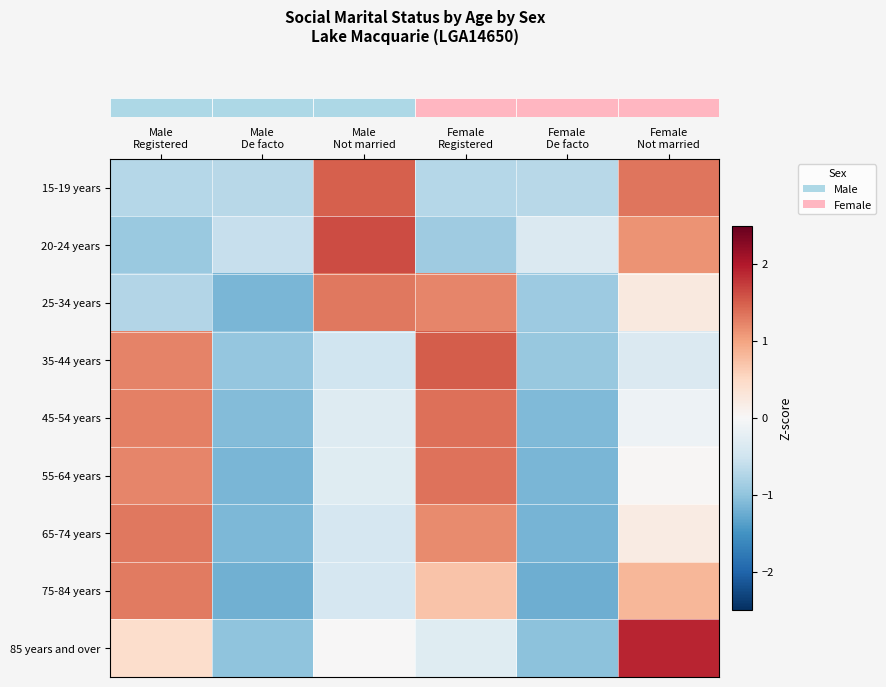

Which has a higher value, Male
Not married or Male
Registered?

Male
Not married